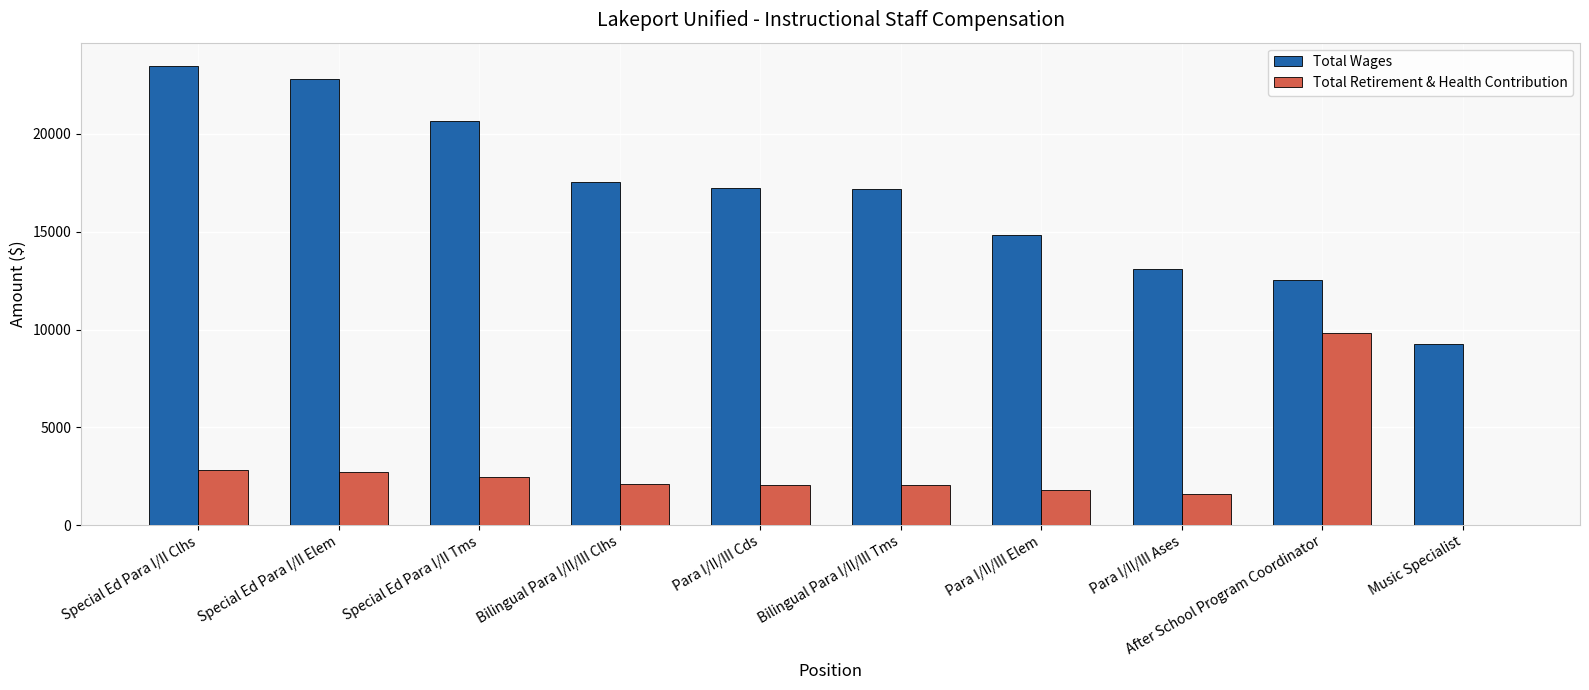

At which category is the sum across all series the highest?

Special Ed Para I/II Clhs